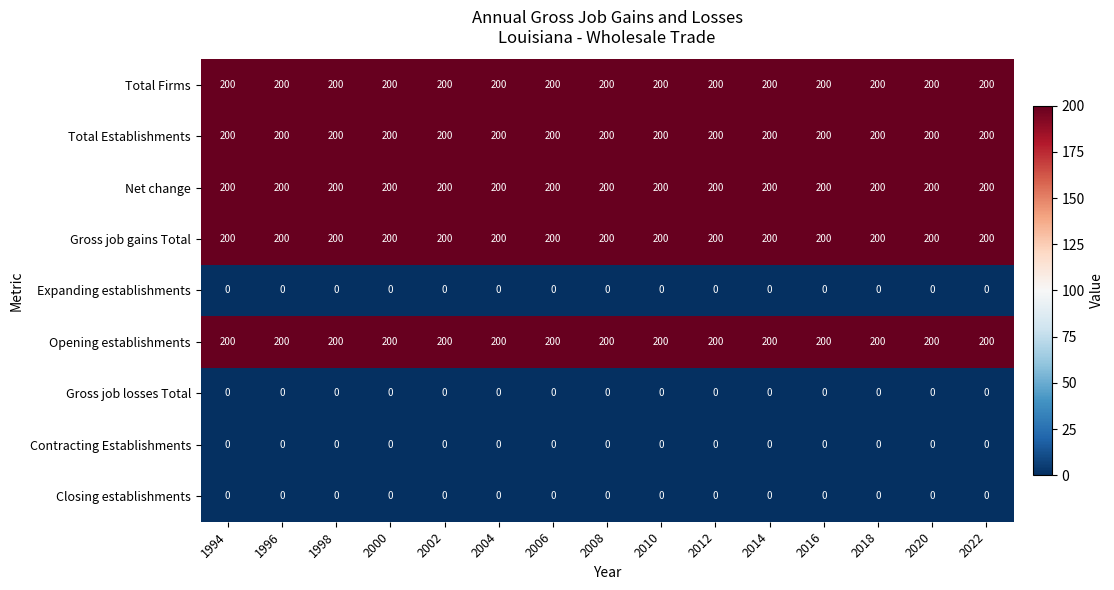

What is the sum of the Opening establishments values at 2018 and 2006?

400